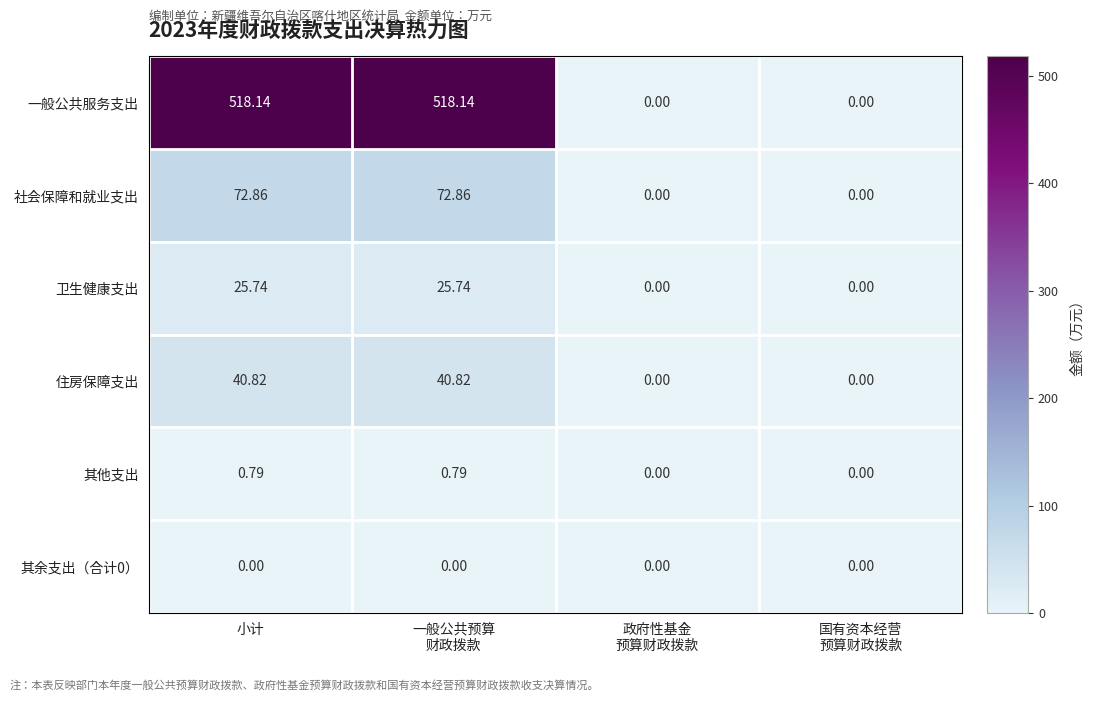

At how many categories does at least one series exceed 92?

2